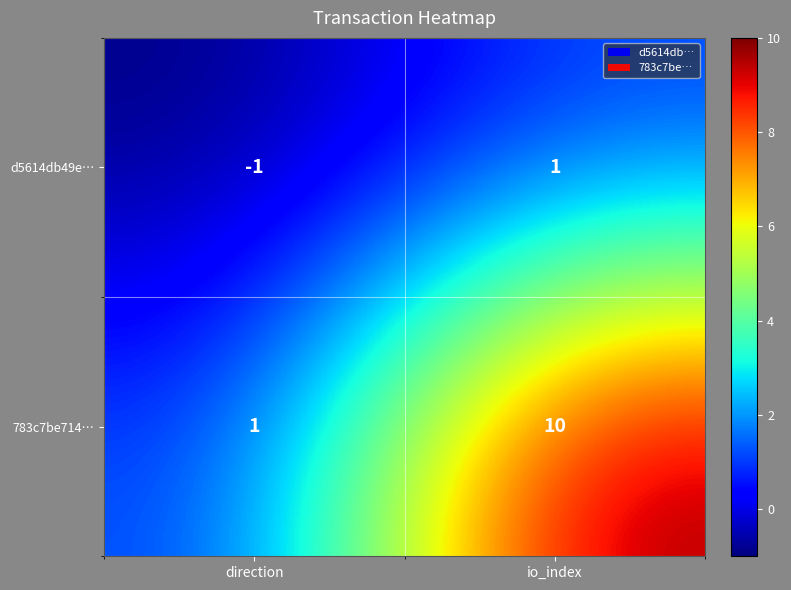

Reading right to left, transcribe all the data shown in this chart.

d5614db49e…: io_index=1	direction=-1
783c7be714…: io_index=10	direction=1